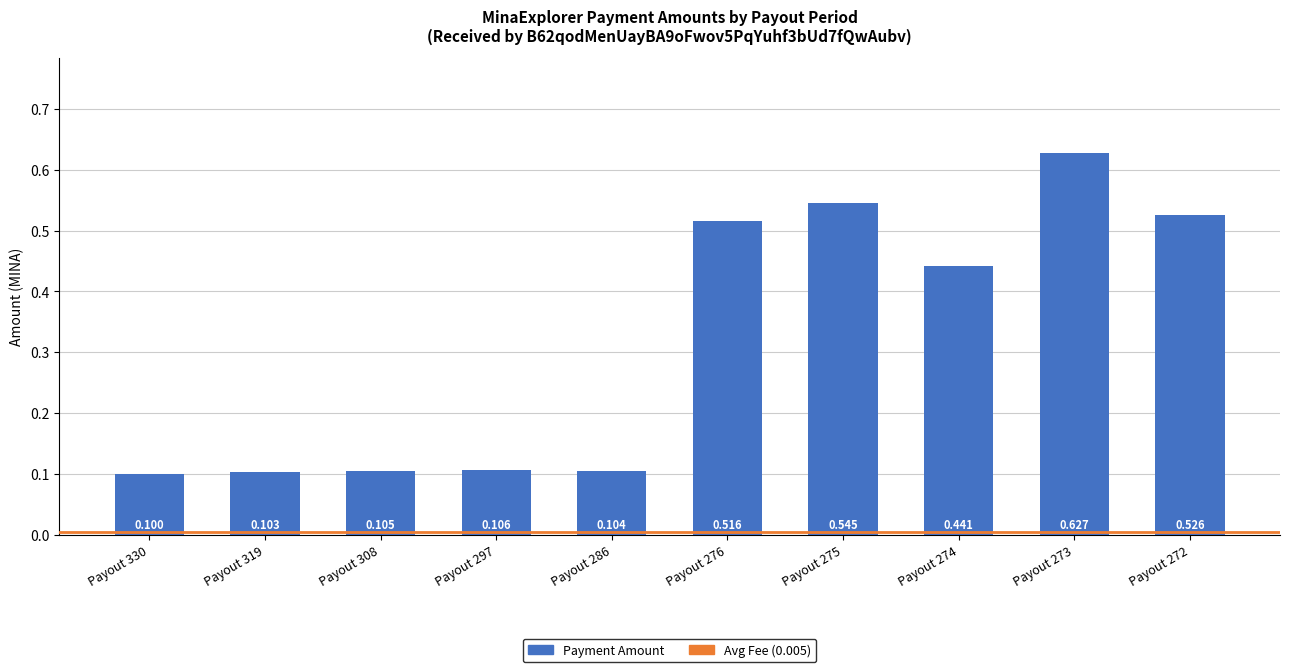

How many categories are shown in the chart?

10